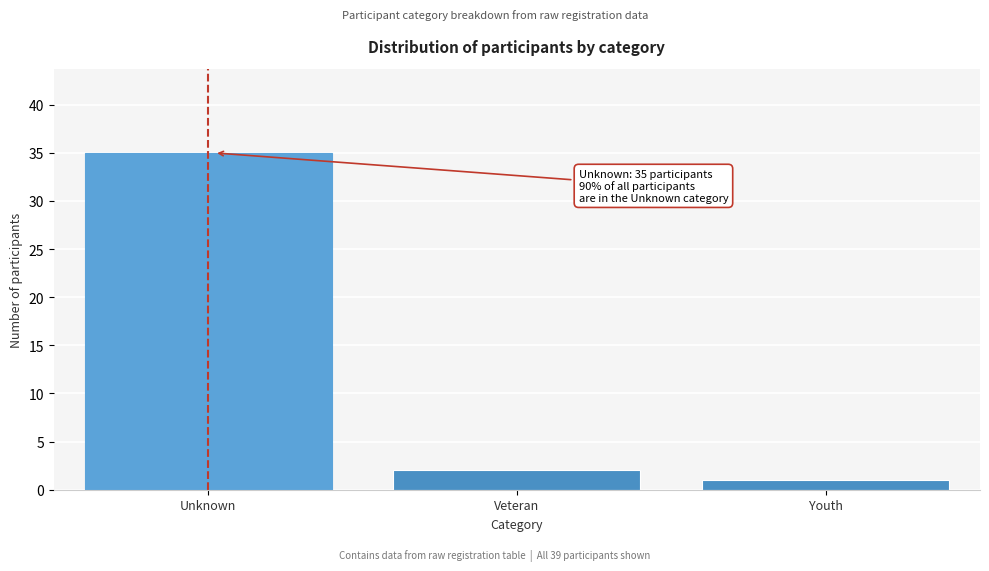

Reading left to right, transcribe all the data shown in this chart.

35	2	1